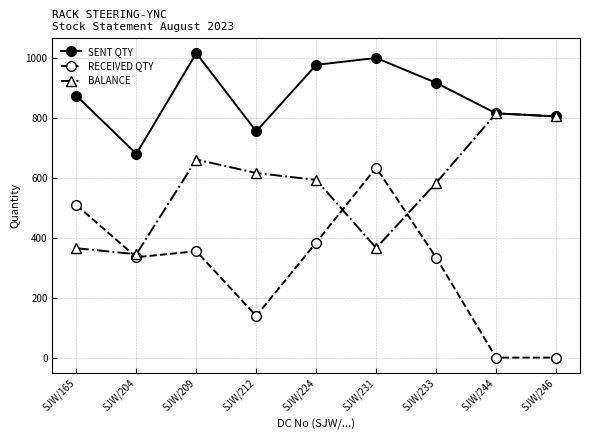

True or false: RECEIVED QTY has a value of 139 at SJW/212.

True